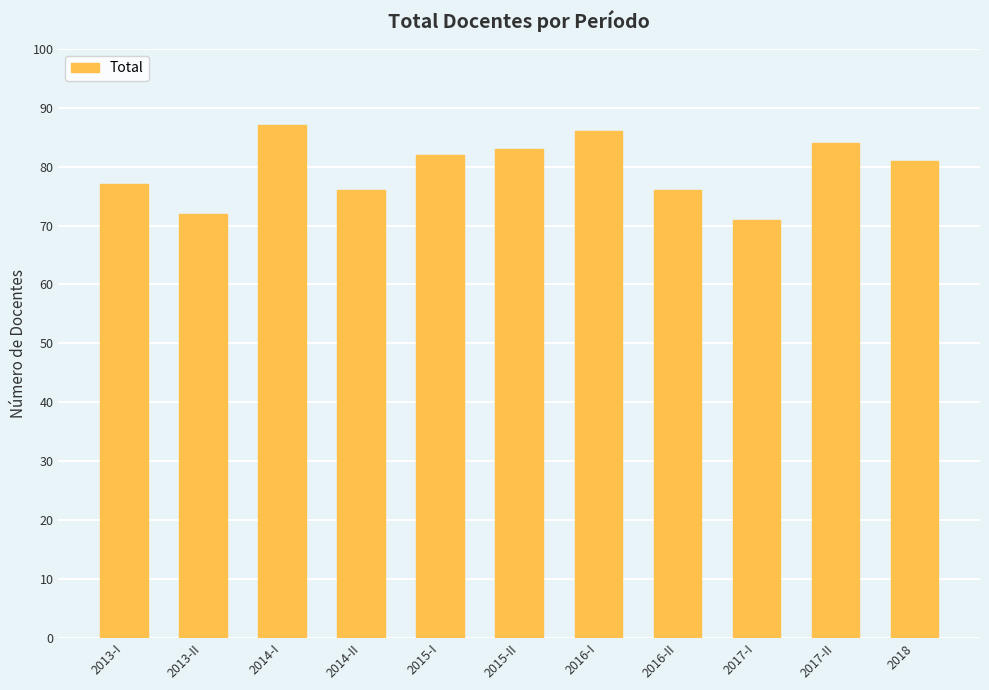

Between 2016-II and 2014-I, which is larger?

2014-I